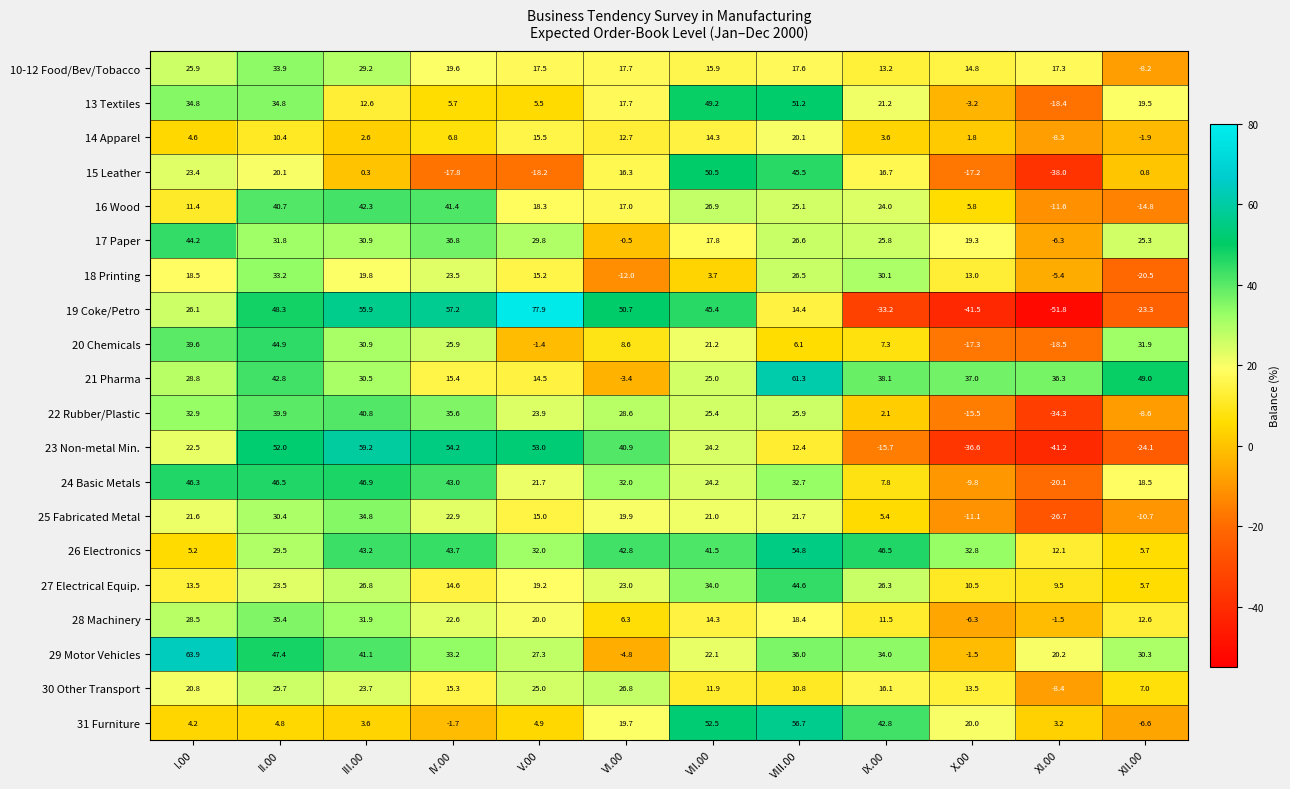

Which series has the largest total across all categories?

26 Electronics